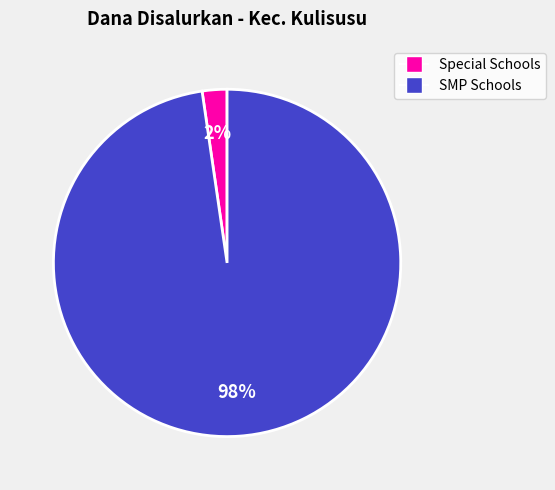

Is there a majority slice in this chart?

Yes